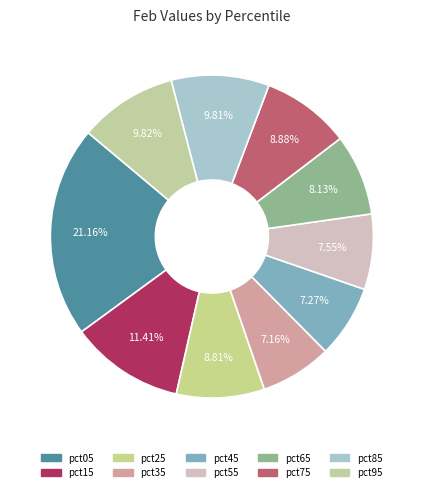

What is the smallest slice in the pie chart?

pct35